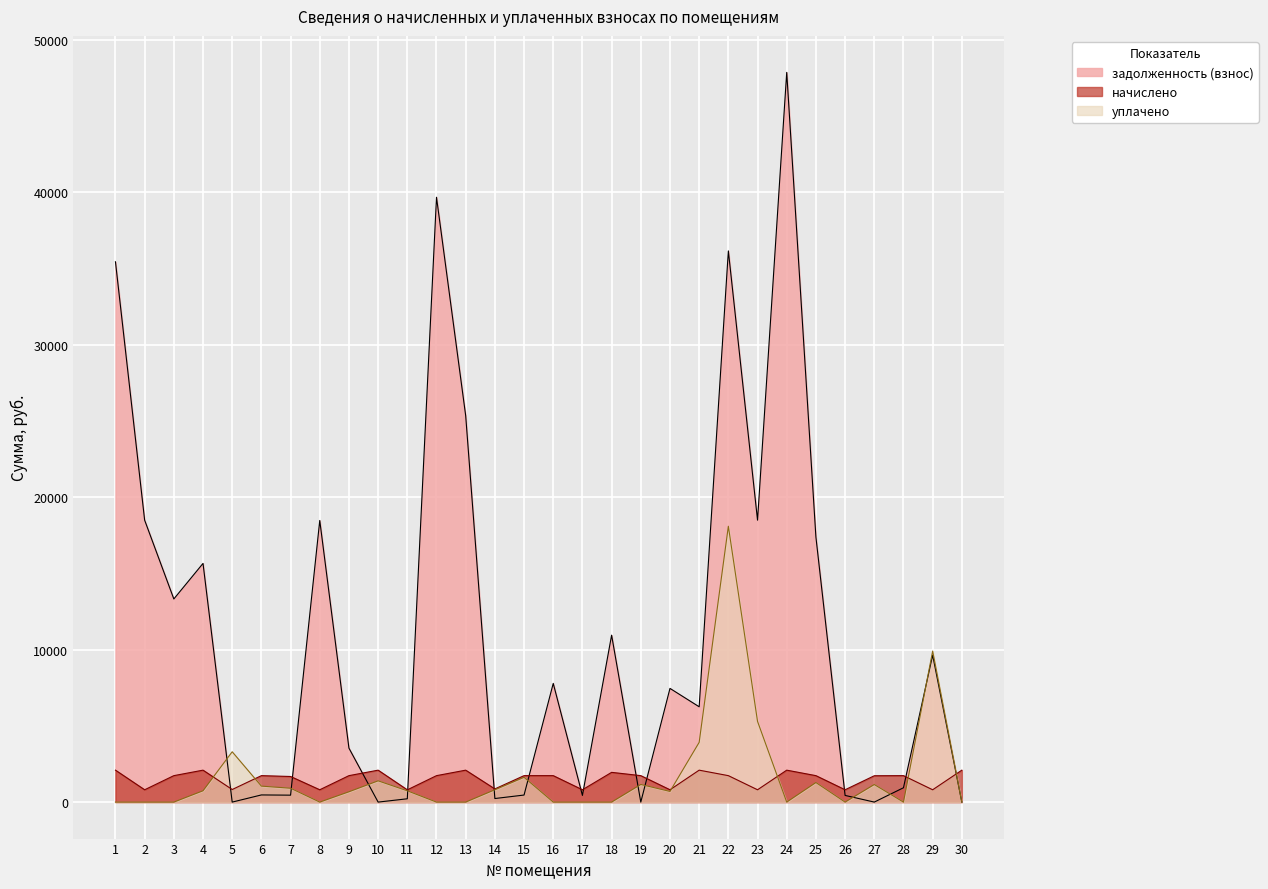

What are all the series names shown in the legend?

задолженность (взнос), начислено, уплачено